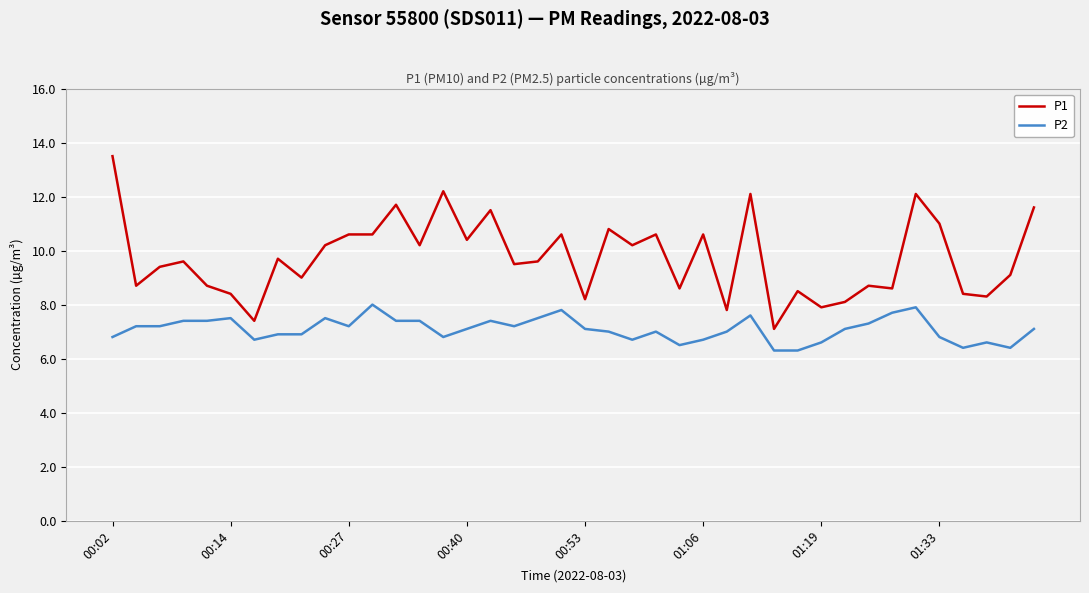

Does the chart display data point markers on the line(s)?

No